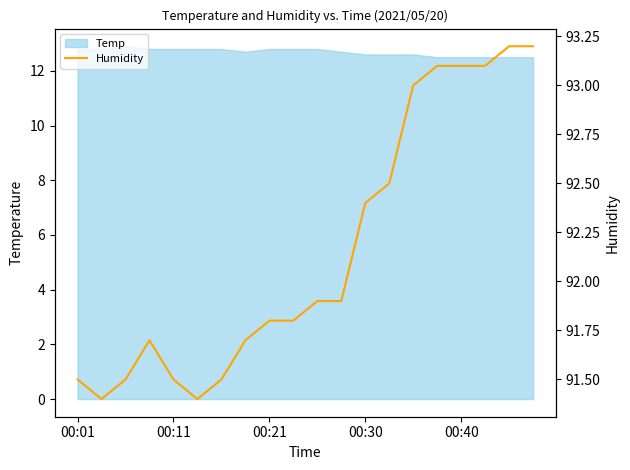

What is the minimum value for Temp?

12.5